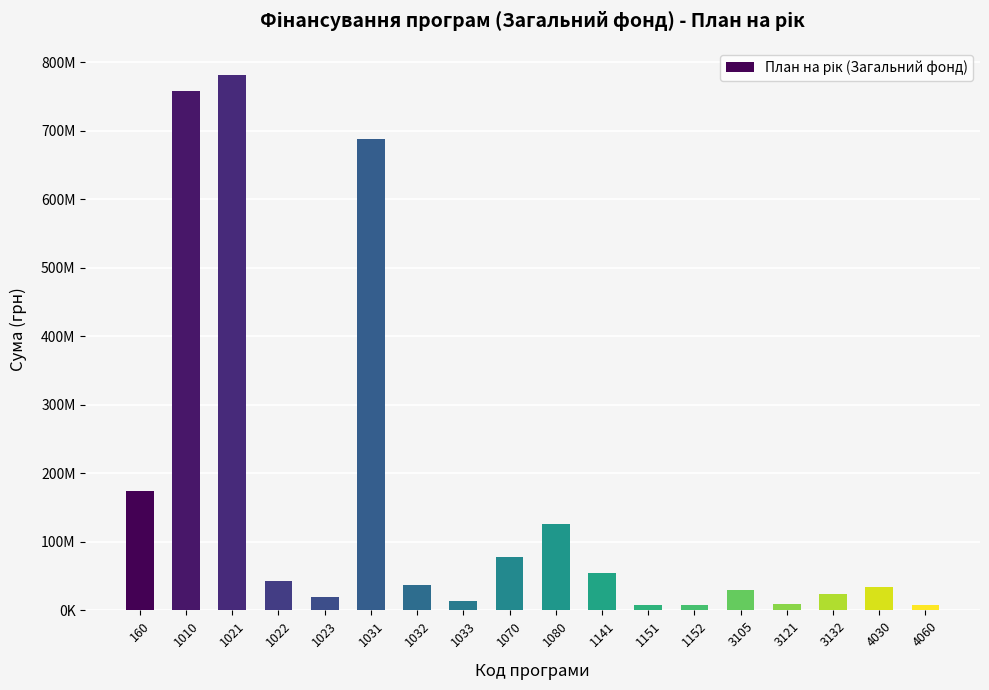

Is it true that the value at 1031 is 688037100?

True